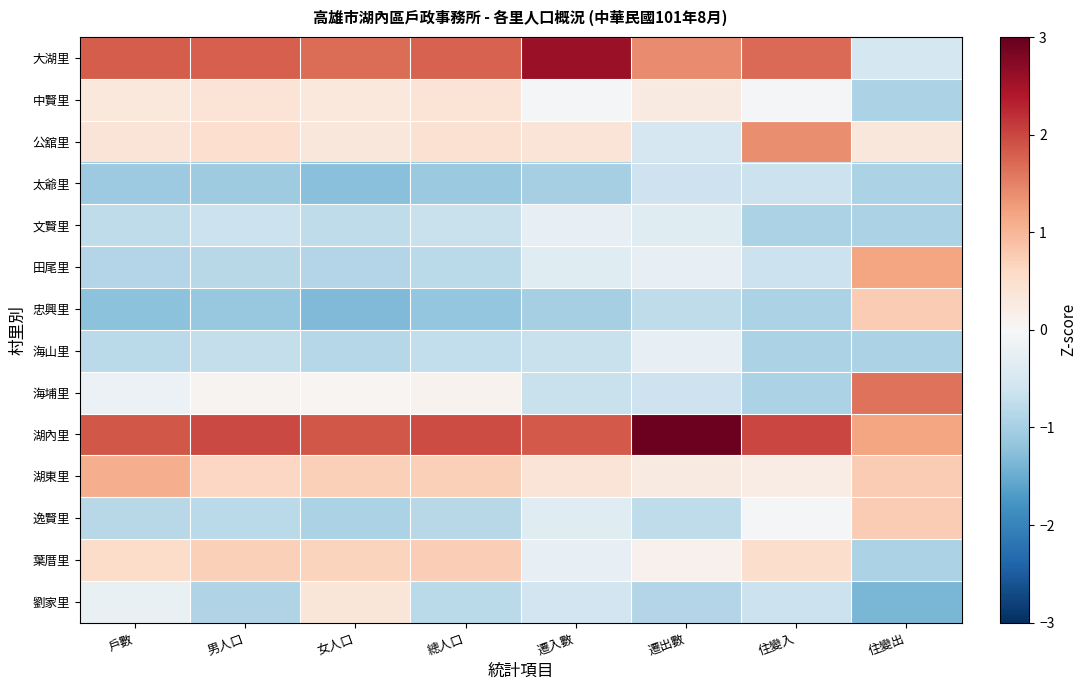

Reading left to right, extract all data points from this chart.

大湖里: 戶數=1.8	男人口=1.8	女人口=1.7	總人口=1.8	遷入數=2.6	遷出數=1.4	住變入=1.7	住變出=-0.5
中賢里: 戶數=0.3	男人口=0.4	女人口=0.3	總人口=0.4	遷入數=-0.0	遷出數=0.3	住變入=-0.1	住變出=-0.9
公舘里: 戶數=0.4	男人口=0.5	女人口=0.3	總人口=0.5	遷入數=0.4	遷出數=-0.5	住變入=1.4	住變出=0.3
太爺里: 戶數=-1.1	男人口=-1.1	女人口=-1.3	總人口=-1.1	遷入數=-1.0	遷出數=-0.6	住變入=-0.7	住變出=-0.9
文賢里: 戶數=-0.8	男人口=-0.7	女人口=-0.8	總人口=-0.7	遷入數=-0.3	遷出數=-0.4	住變入=-0.9	住變出=-0.9
田尾里: 戶數=-0.9	男人口=-0.8	女人口=-0.9	總人口=-0.8	遷入數=-0.4	遷出數=-0.2	住變入=-0.7	住變出=1.2
忠興里: 戶數=-1.2	男人口=-1.1	女人口=-1.3	總人口=-1.2	遷入數=-1.0	遷出數=-0.8	住變入=-0.9	住變出=0.8
海山里: 戶數=-0.8	男人口=-0.7	女人口=-0.8	總人口=-0.7	遷入數=-0.7	遷出數=-0.2	住變入=-0.9	住變出=-0.9
海埔里: 戶數=-0.2	男人口=0.1	女人口=0.1	總人口=0.1	遷入數=-0.7	遷出數=-0.6	住變入=-0.9	住變出=1.6
湖內里: 戶數=1.9	男人口=2.0	女人口=1.9	總人口=2.0	遷入數=1.8	遷出數=2.9	住變入=2.0	住變出=1.2
湖東里: 戶數=1.1	男人口=0.6	女人口=0.7	總人口=0.7	遷入數=0.4	遷出數=0.3	住變入=0.2	住變出=0.8
逸賢里: 戶數=-0.8	男人口=-0.8	女人口=-1.0	總人口=-0.8	遷入數=-0.4	遷出數=-0.8	住變入=-0.1	住變出=0.8
葉厝里: 戶數=0.6	男人口=0.7	女人口=0.7	總人口=0.7	遷入數=-0.3	遷出數=0.1	住變入=0.5	住變出=-0.9
劉家里: 戶數=-0.2	男人口=-0.9	女人口=0.4	總人口=-0.8	遷入數=-0.6	遷出數=-0.9	住變入=-0.7	住變出=-1.4